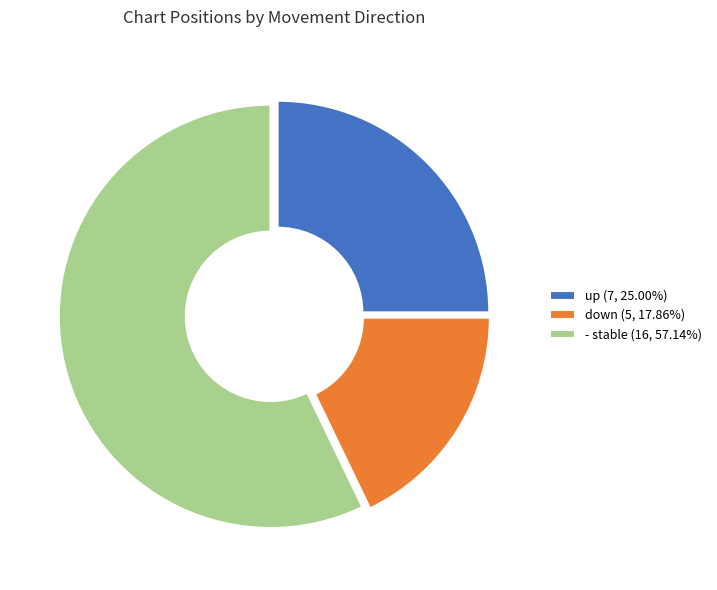

Approximately how many times larger is the value at up (7, 25.00%) compared to - stable (16, 57.14%)?

0.4